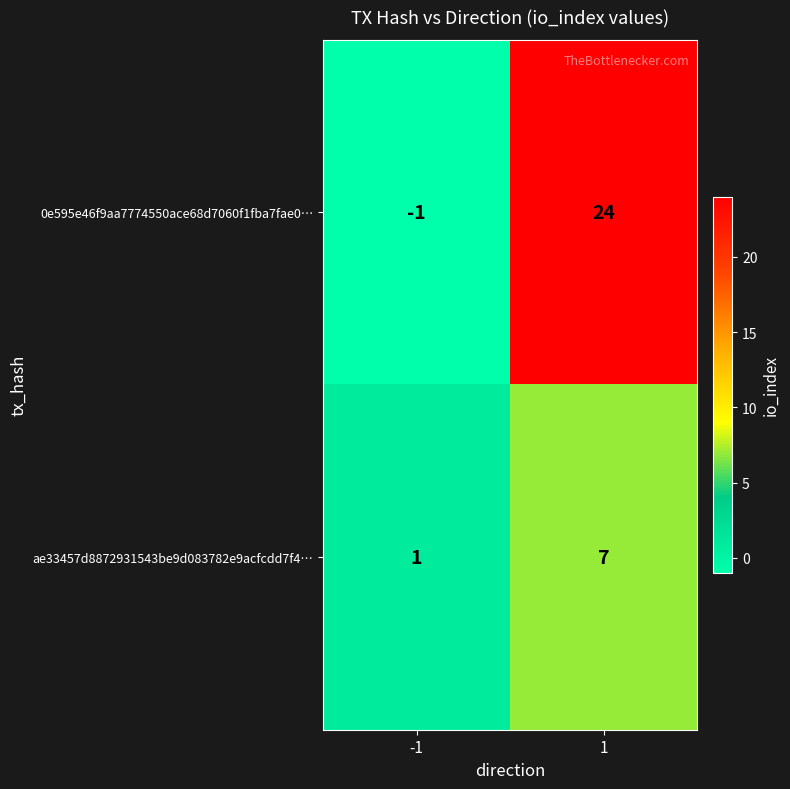

True or false: ae33457d8872931543be9d083782e9acfcdd7f4… has a value of 1 at -1.

True